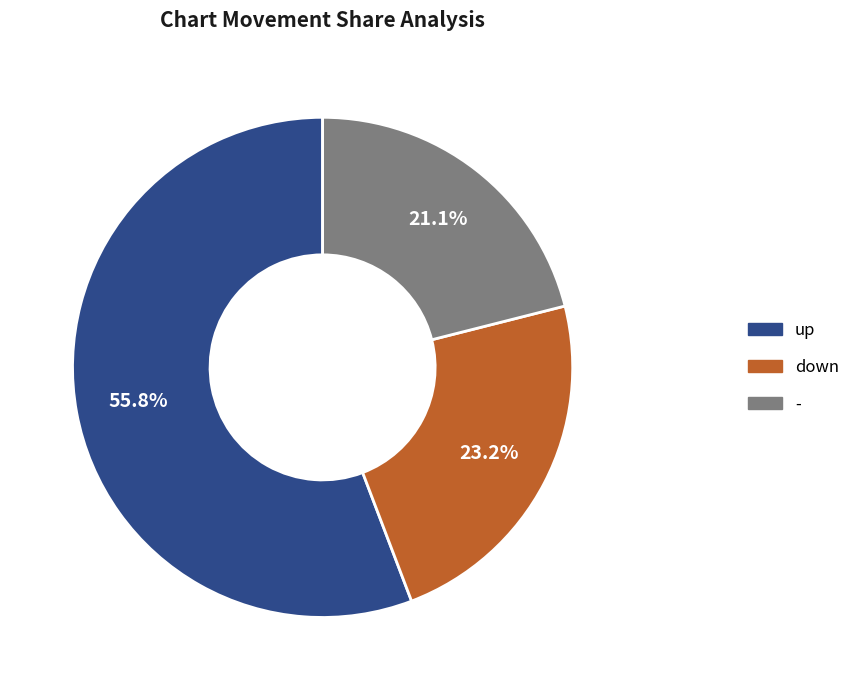

To the nearest percent, what percentage of the pie is down?

23%